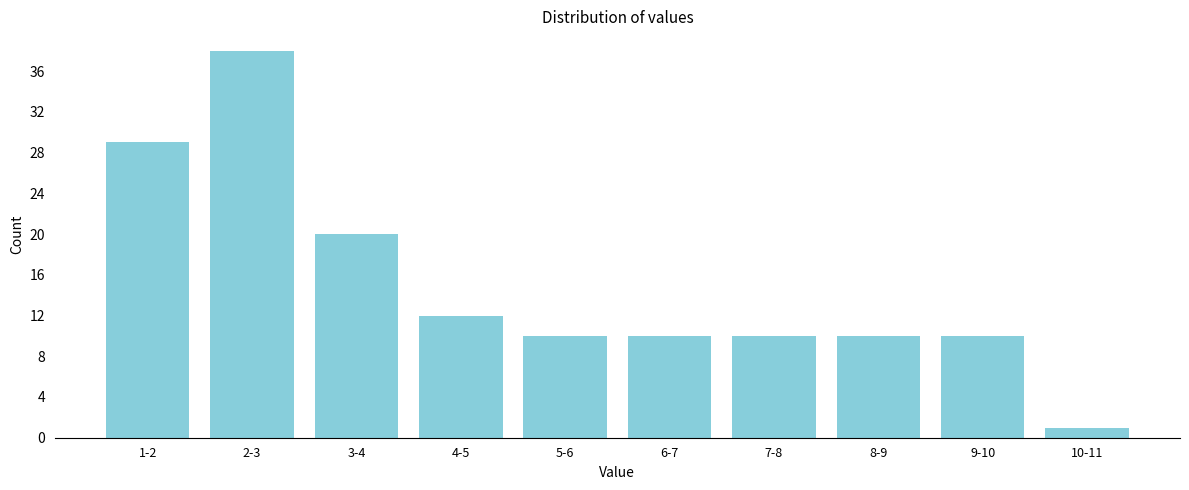

Reading left to right, what are all the values shown in this chart?

1-2=29	2-3=38	3-4=20	4-5=12	5-6=10	6-7=10	7-8=10	8-9=10	9-10=10	10-11=1